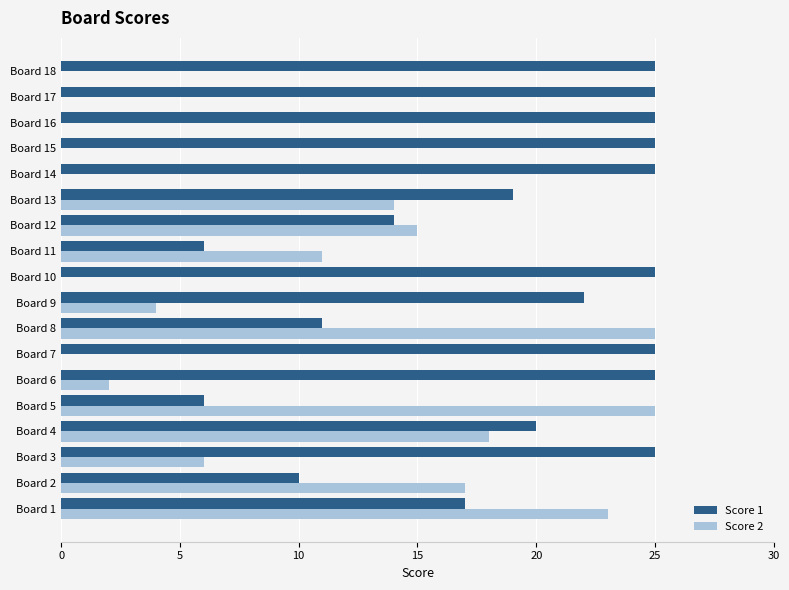

The Score 2 series shows 23 at Board 1. True or false?

True